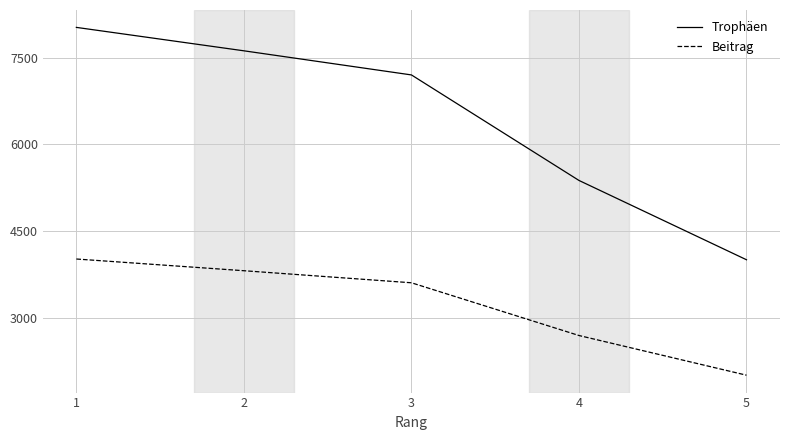

True or false: Beitrag and Trophäen intersect in this chart.

False